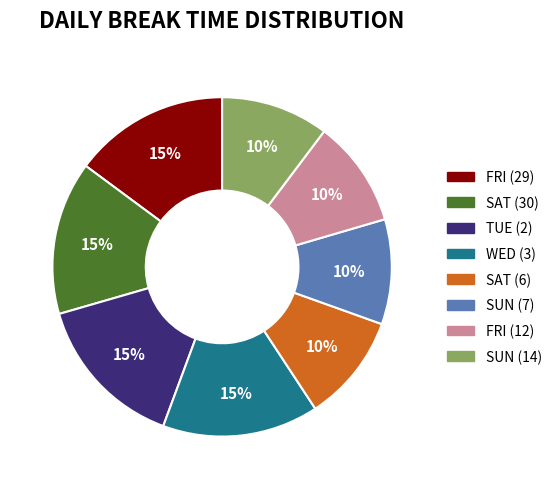

What percentage is the SUN (7) slice, to the nearest percent?

10%